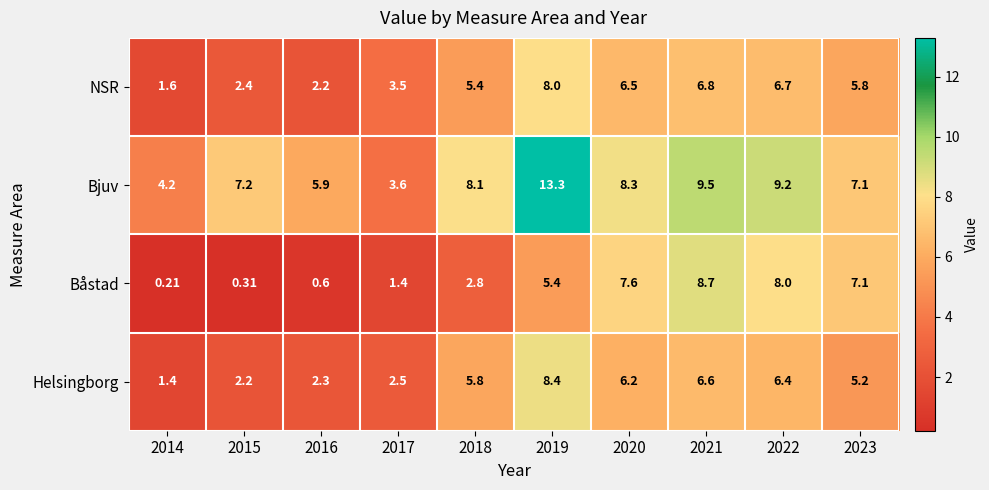

List the series in order of their peak value, highest first.

Bjuv, Båstad, Helsingborg, NSR